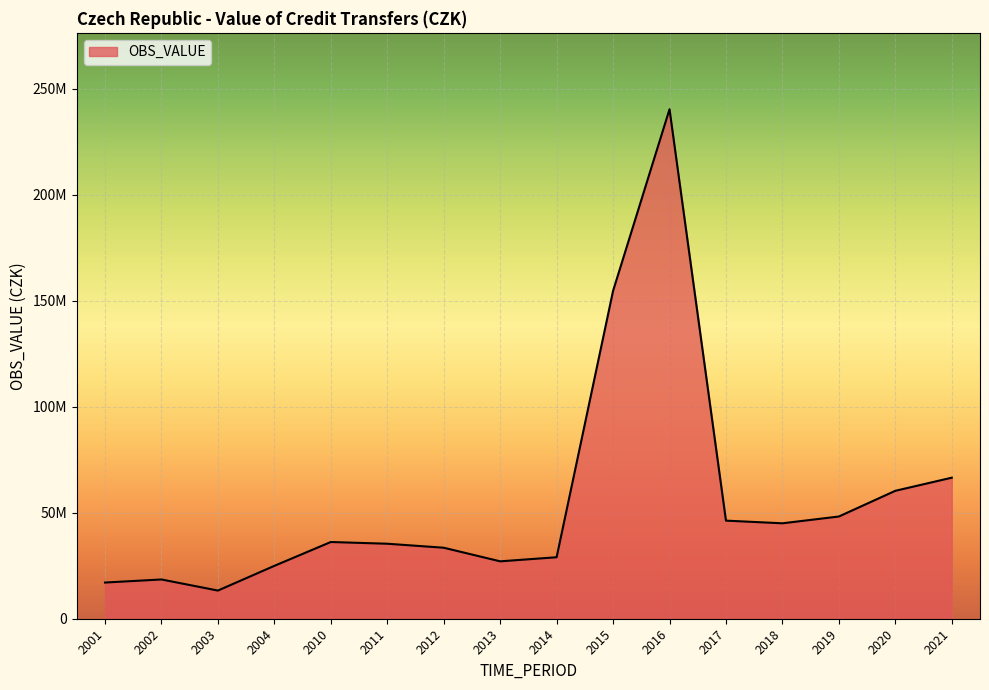

What is the average value?

56045713.6